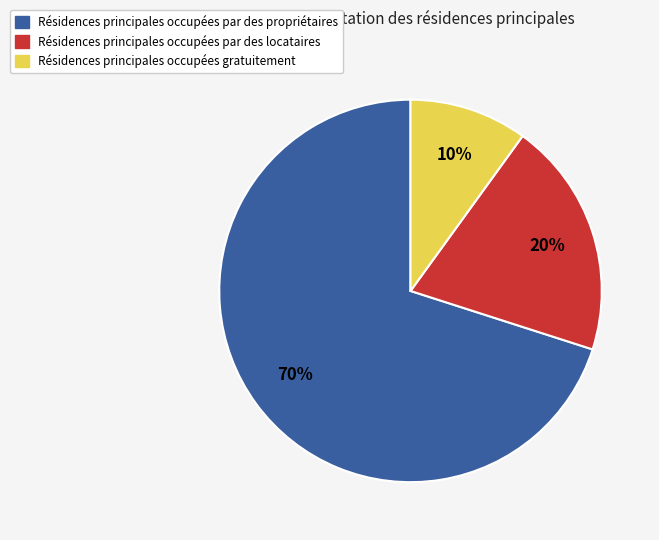

Rank the categories by value from lowest to highest.

Résidences principales occupées gratuitement, Résidences principales occupées par des locataires, Résidences principales occupées par des propriétaires